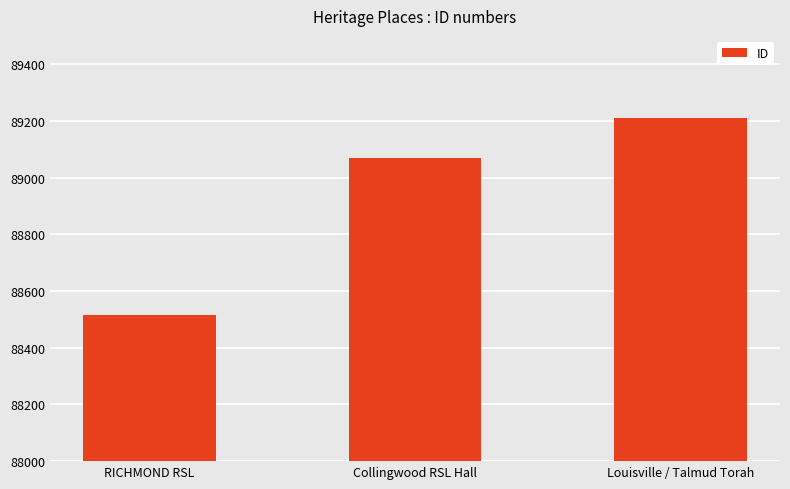

Approximately how many times larger is the value at RICHMOND RSL compared to Collingwood RSL Hall?

1.0